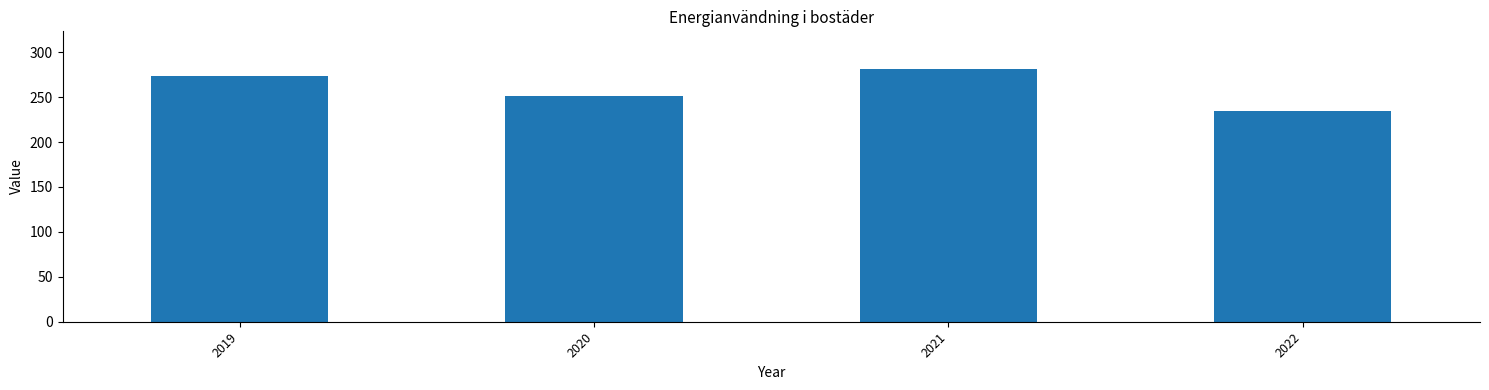

What is the ratio of the value at 2022 to the value at 2019?

0.9